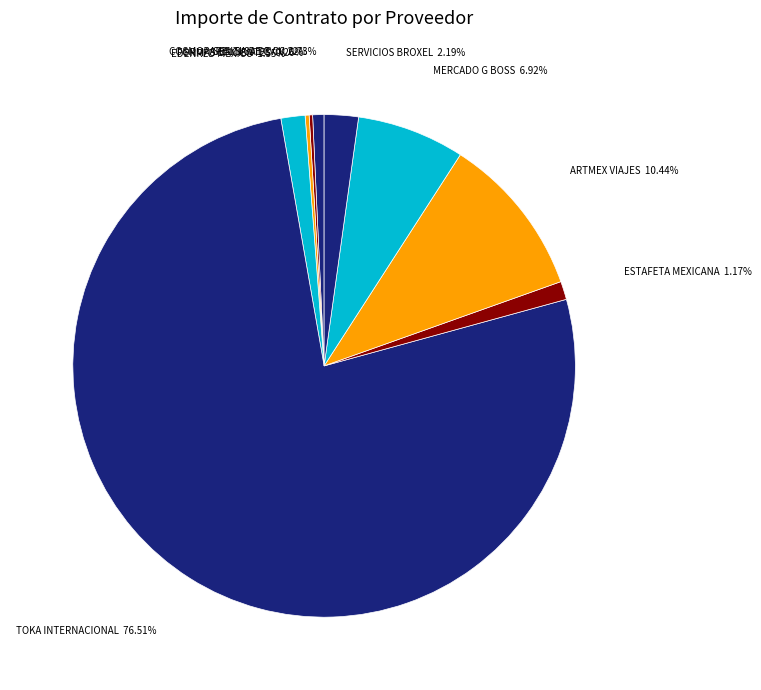

Which slice represents more than half of the pie?

TOKA INTERNACIONAL